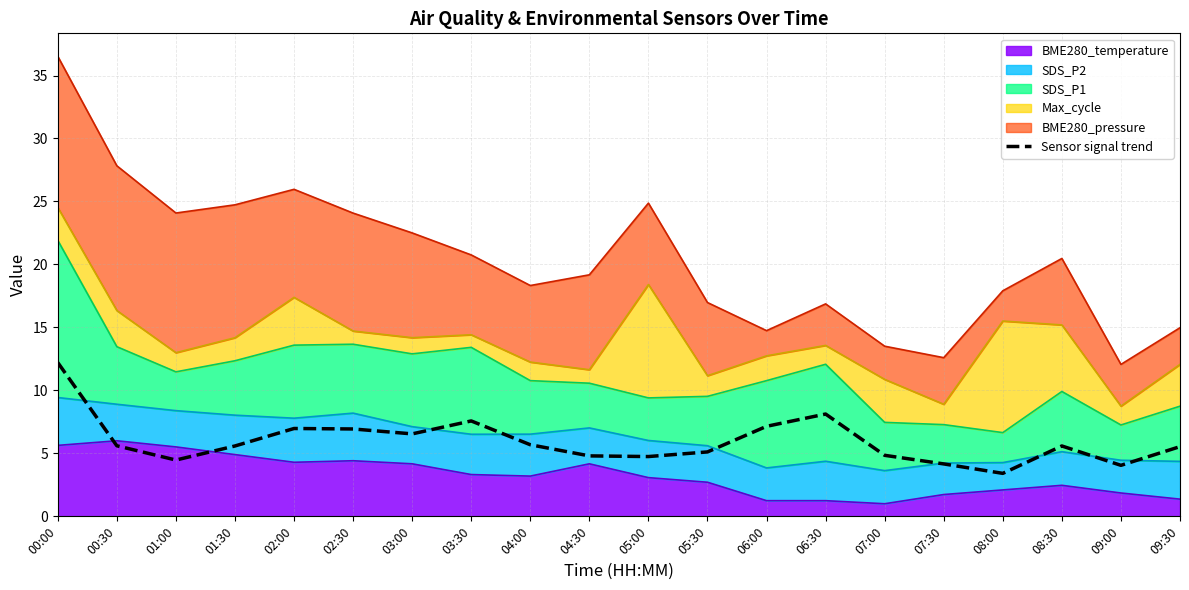

Where is the first local maximum?

02:00